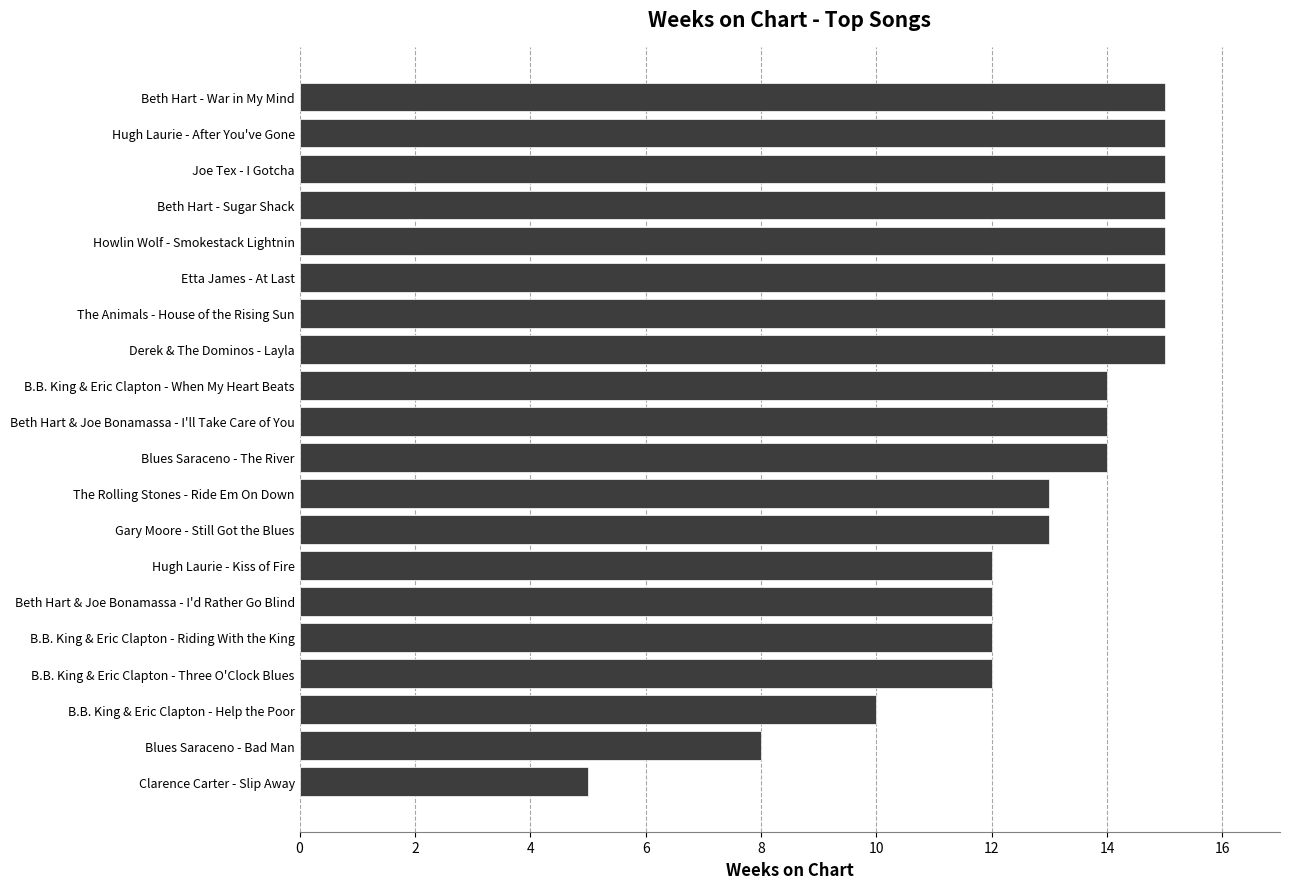

What is the sum of all values?

259